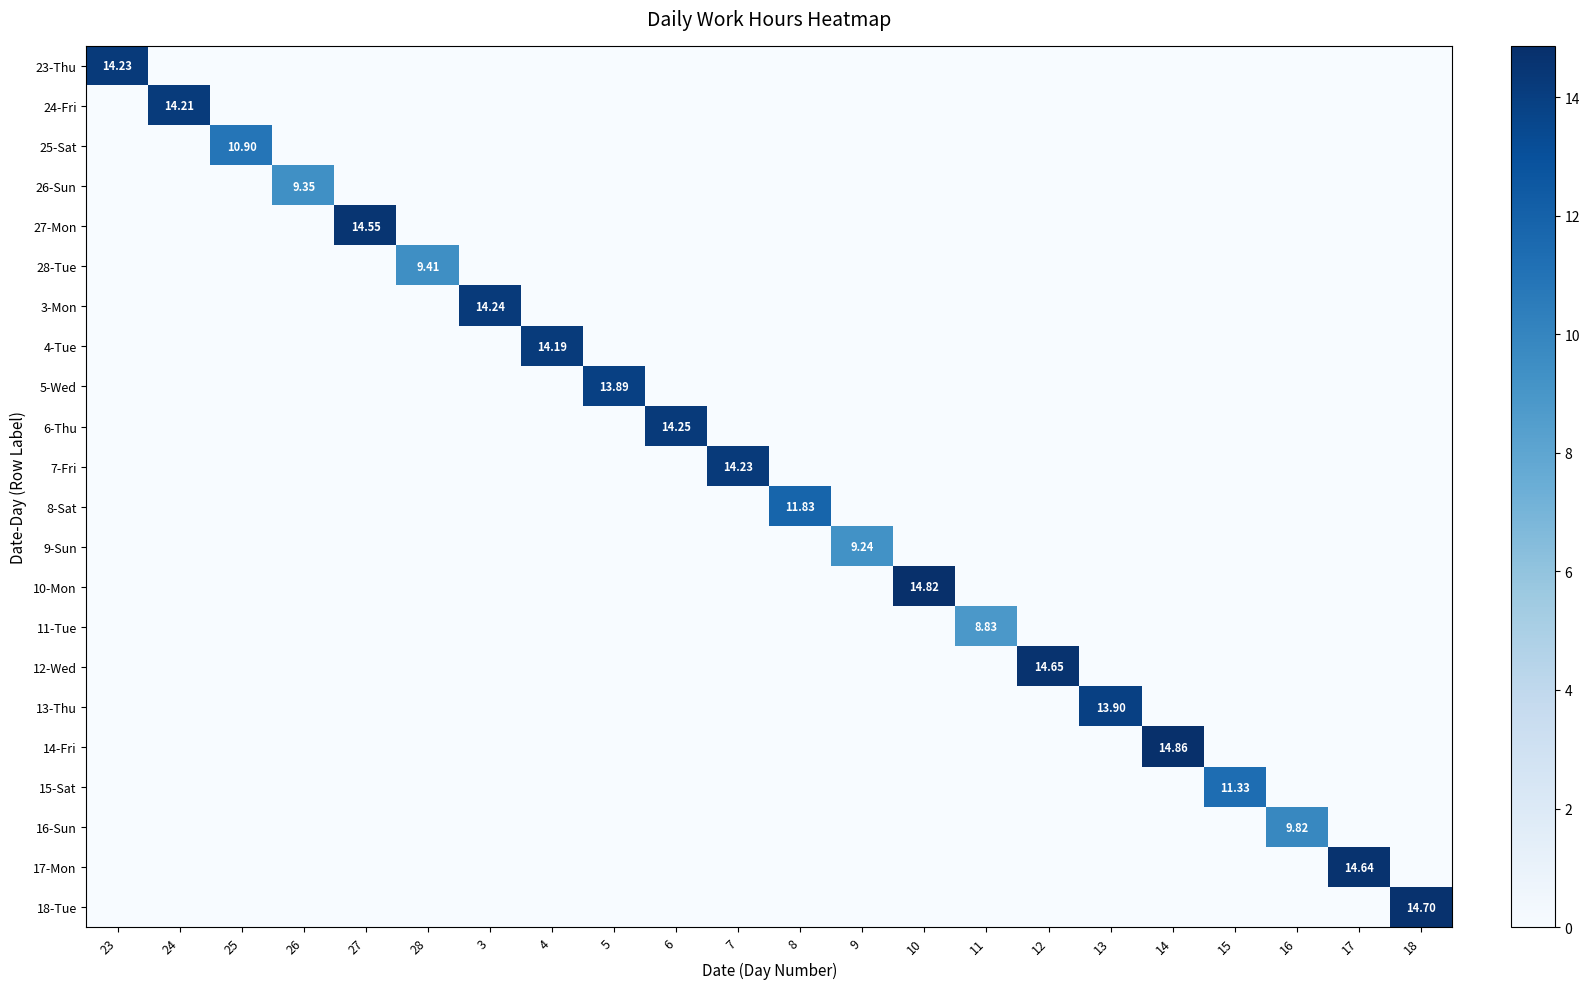

The value of 27-Mon at 14 is 0.0. True or false?

True